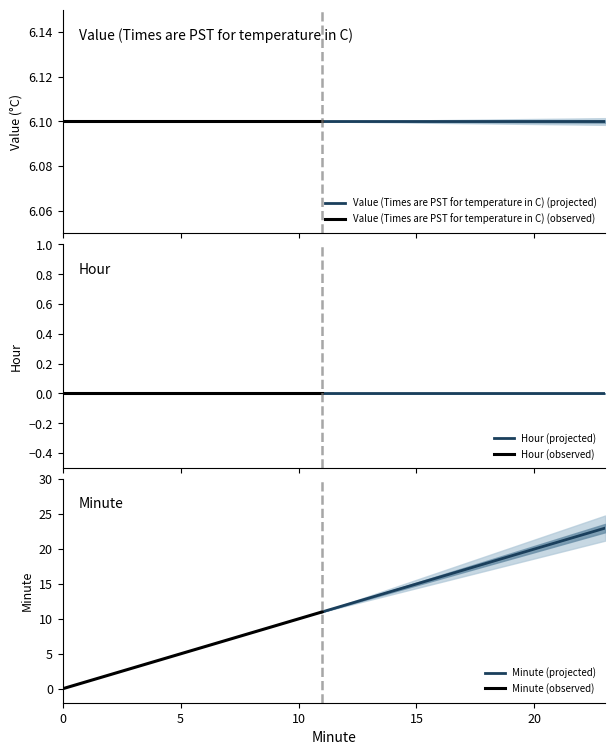

What are all the series names shown in the legend?

Value (Times are PST for temperature in C), Hour, Minute